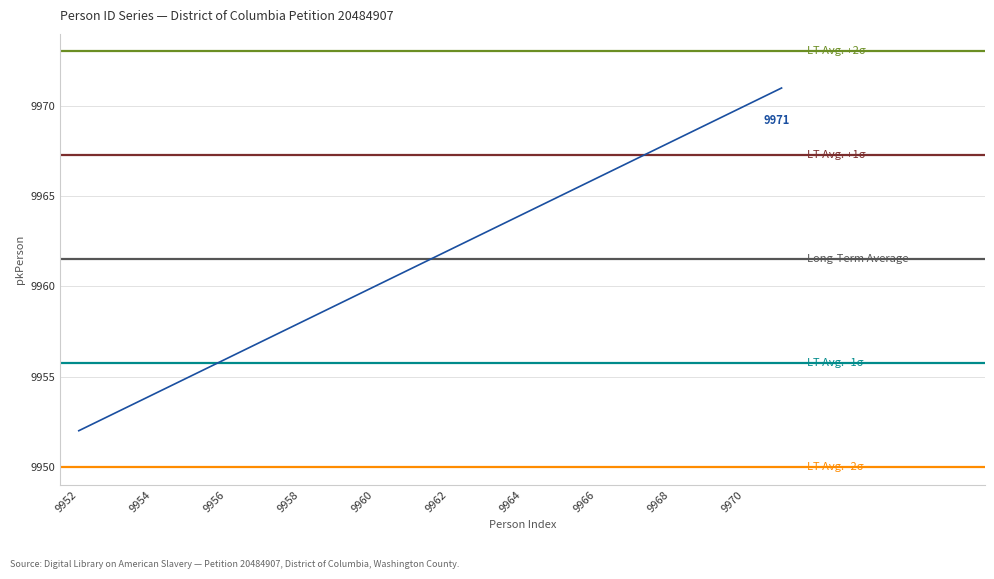

Reading right to left, transcribe all the data shown in this chart.

9971	9970	9969	9968	9967	9966	9965	9964	9963	9962	9961	9960	9959	9958	9957	9956	9955	9954	9953	9952